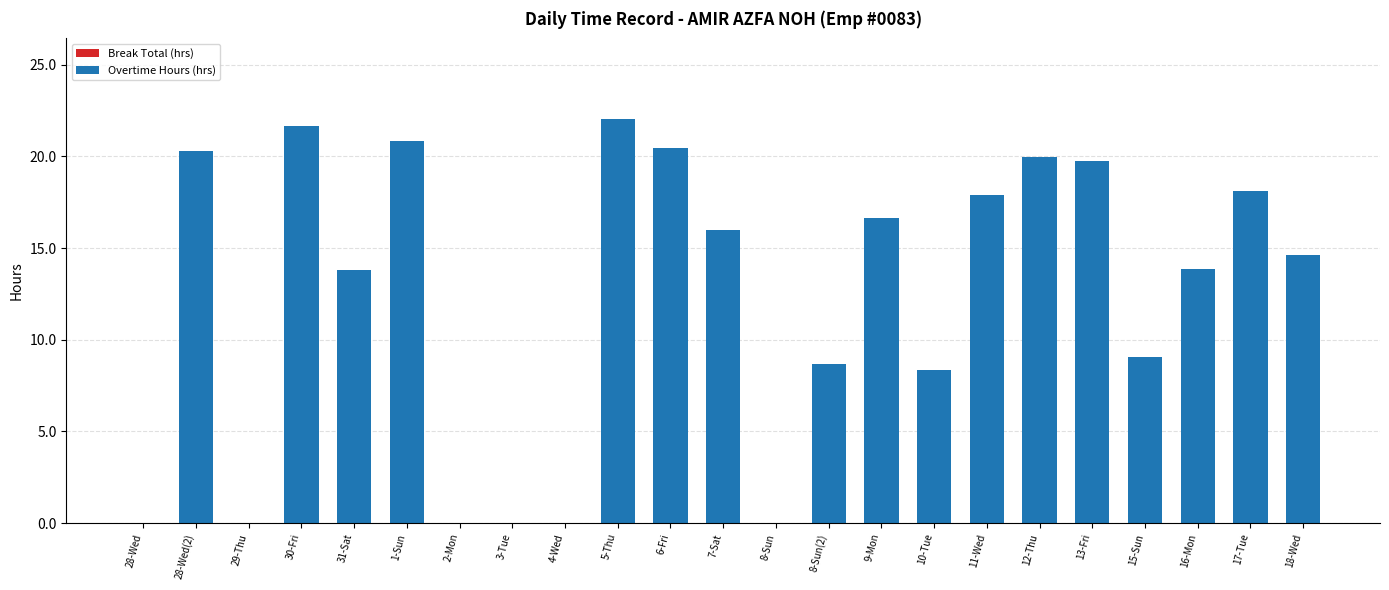

What is the change in value from 13-Fri to 18-Wed?

-5.2